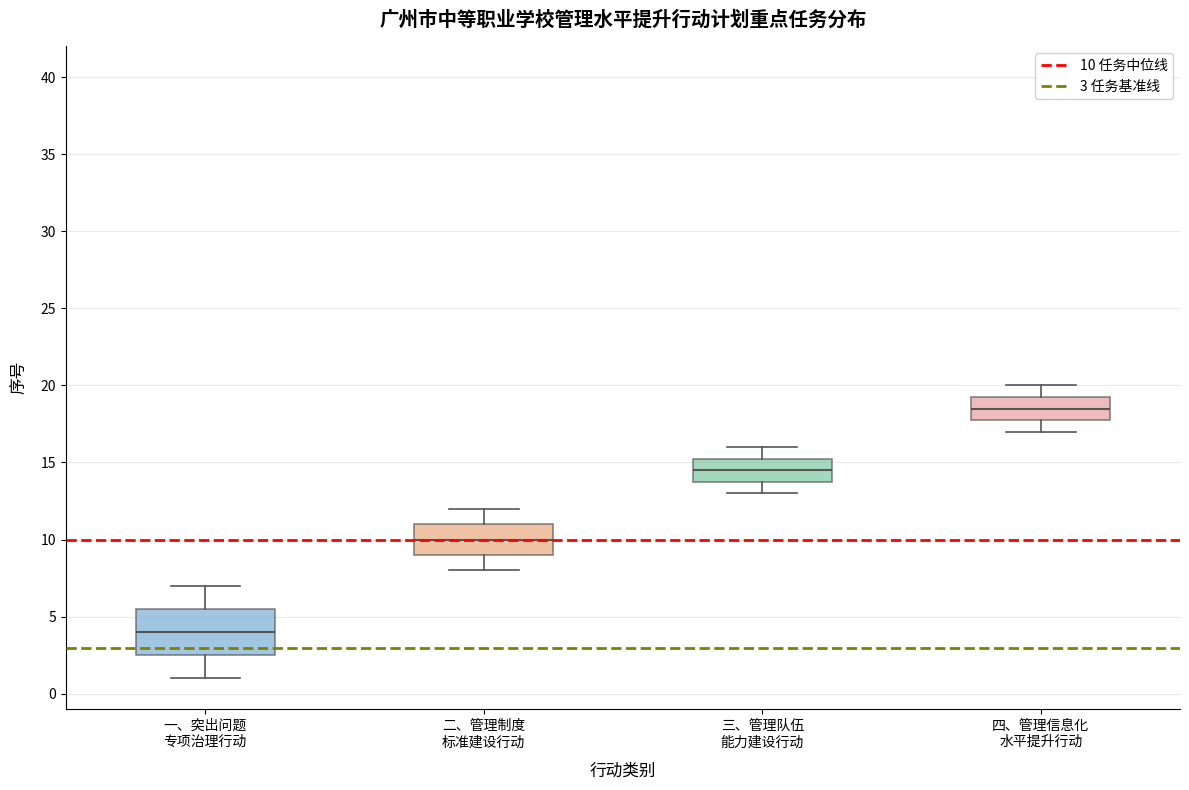

Comparing the boxes themselves (not the whiskers), which one is the tallest?

一、突出问题 专项治理行动